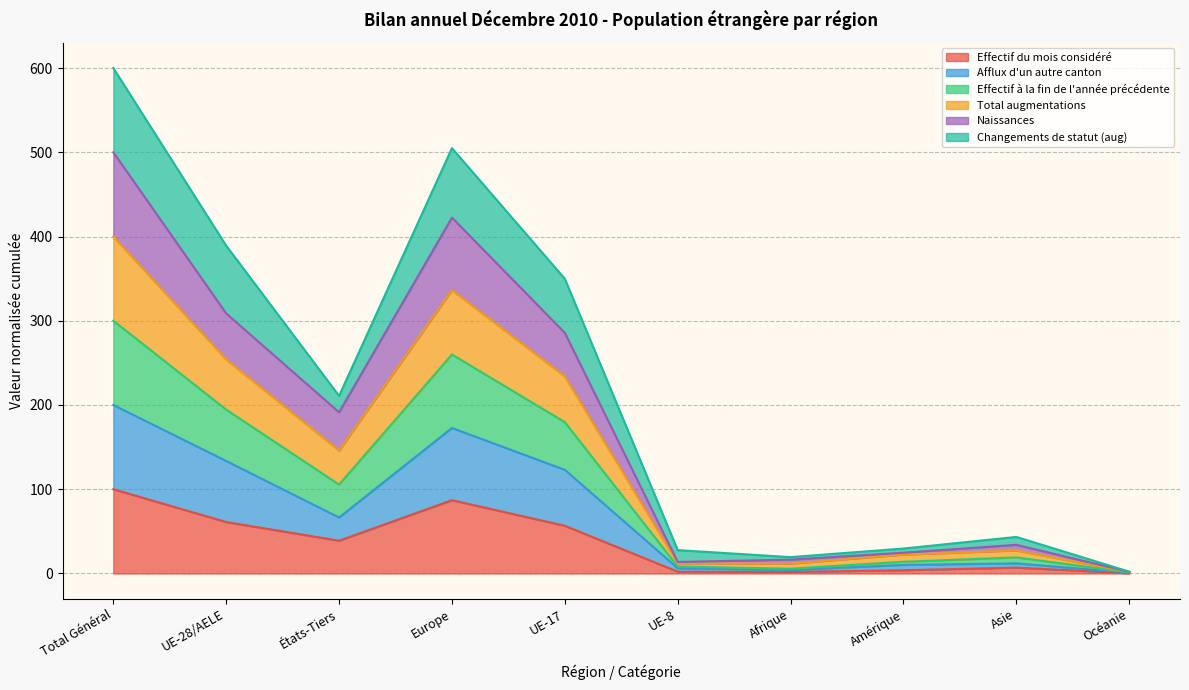

In Effectif à la fin de l'année précédente, how many points are lower than both neighbors (excluding endpoints)?

2